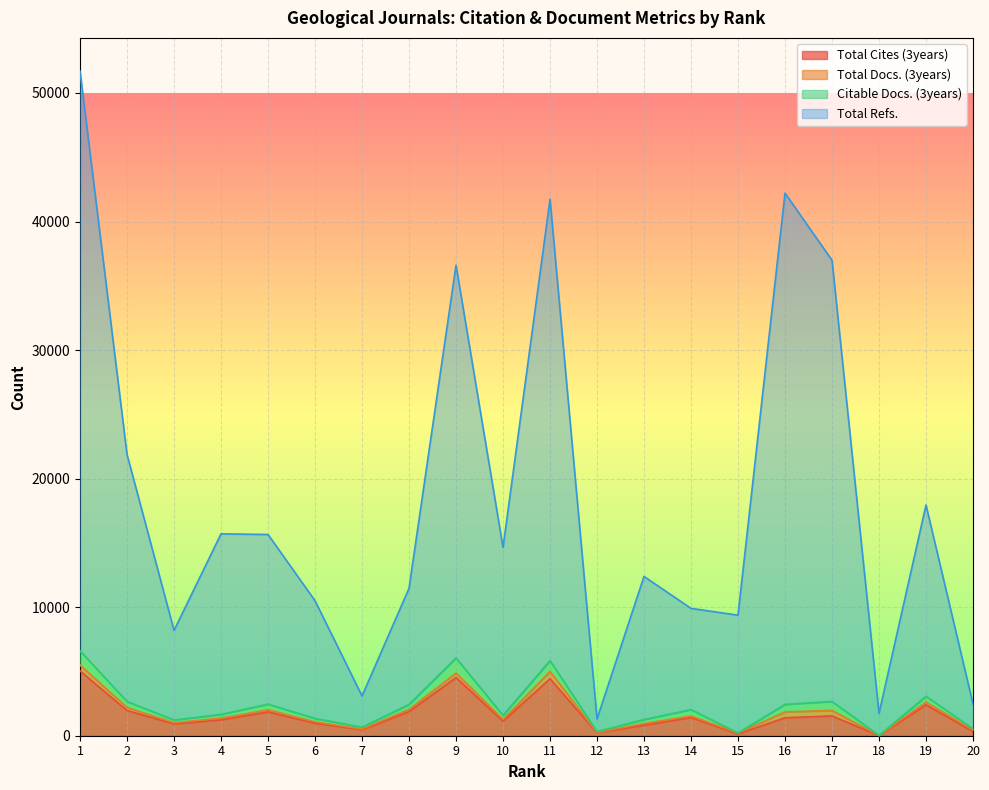

What are all the series names shown in the legend?

Total Cites (3years), Total Docs. (3years), Citable Docs. (3years), Total Refs.